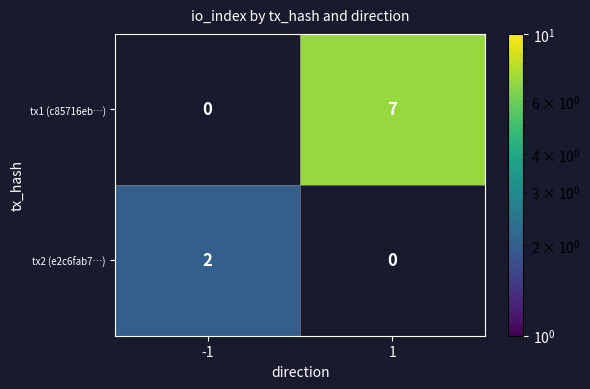

The value of tx1 (c85716eb…) at 1 is 10. True or false?

False